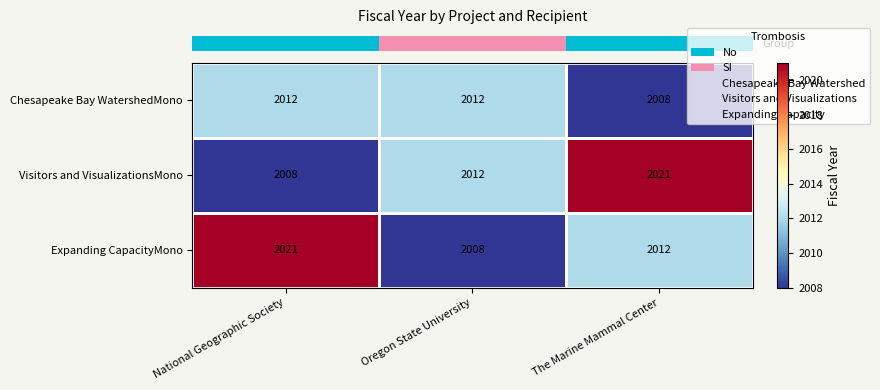

What is the approximate value of Expanding CapacityMono at Oregon State University?

2008